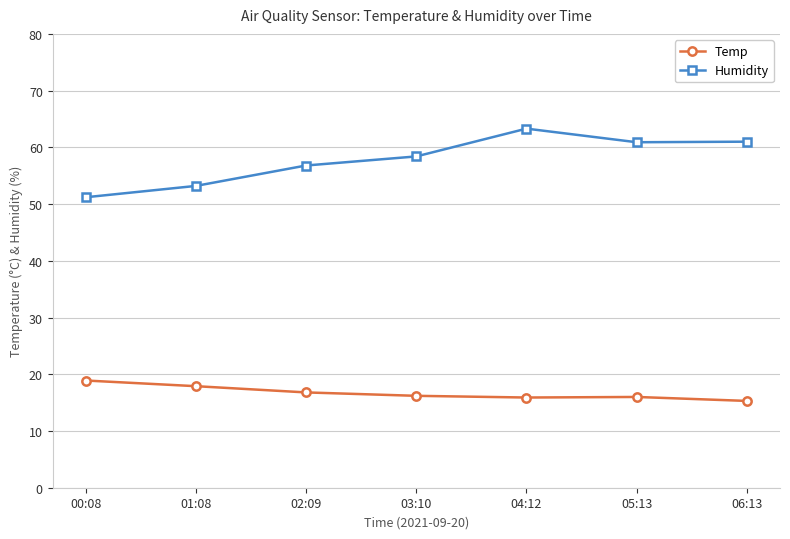

Rank the series by their average value, from highest to lowest.

Humidity, Temp